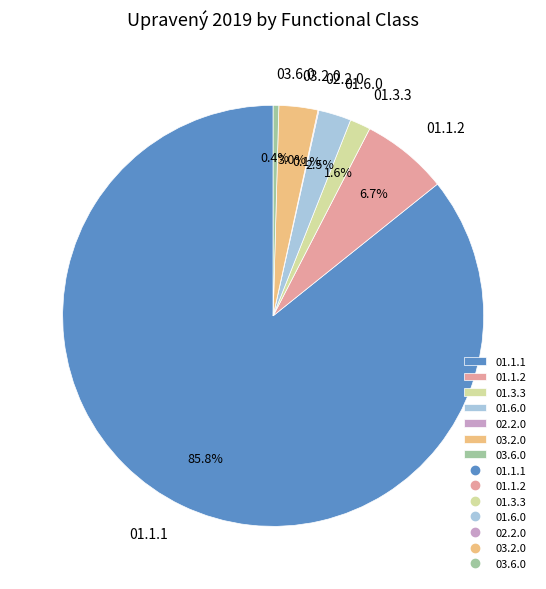

To the nearest percent, what is the difference between the largest and smallest slice percentages?

86%